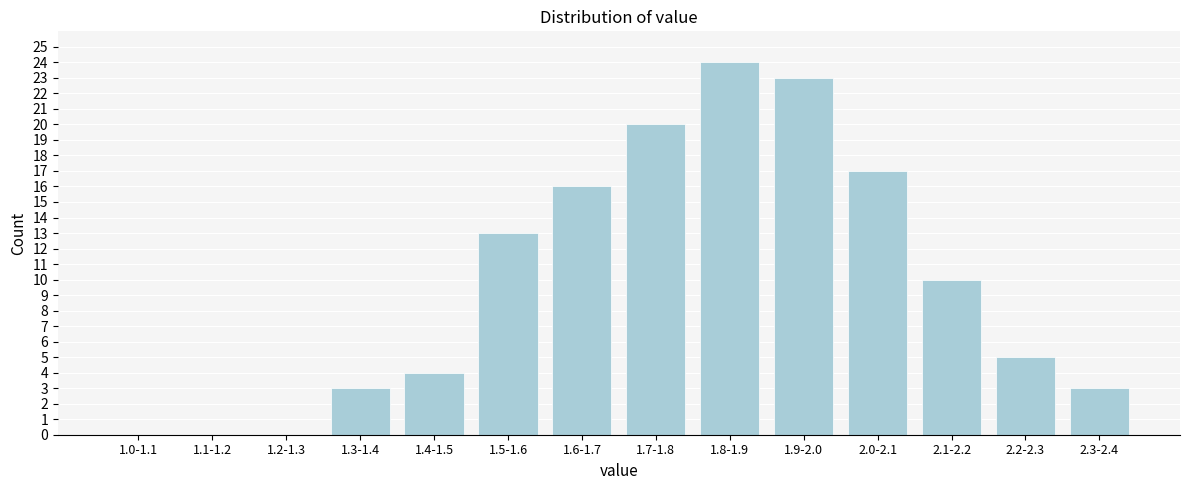

Reading left to right, transcribe all the data shown in this chart.

1.0-1.1=0	1.1-1.2=0	1.2-1.3=0	1.3-1.4=3	1.4-1.5=4	1.5-1.6=13	1.6-1.7=16	1.7-1.8=20	1.8-1.9=24	1.9-2.0=23	2.0-2.1=17	2.1-2.2=10	2.2-2.3=5	2.3-2.4=3